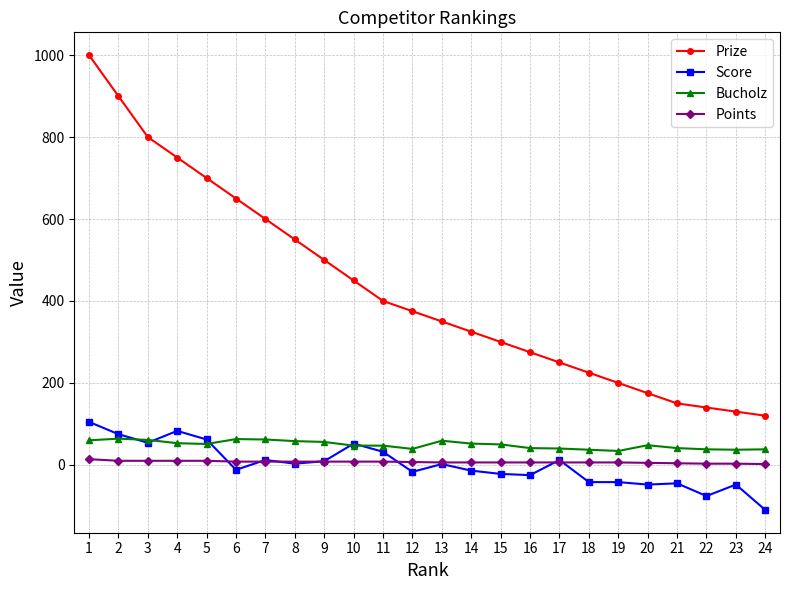

The value of Prize at 4 is 506. True or false?

False